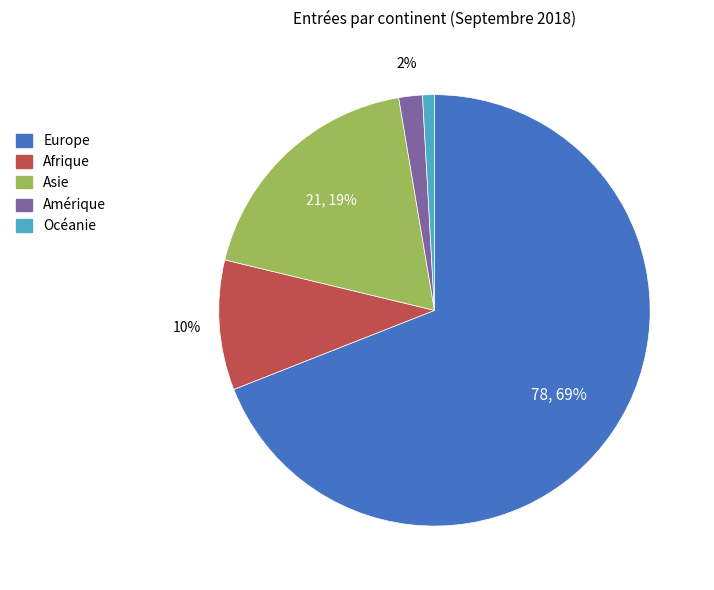

What is the ratio of the value at Amérique to the value at Afrique?

0.2